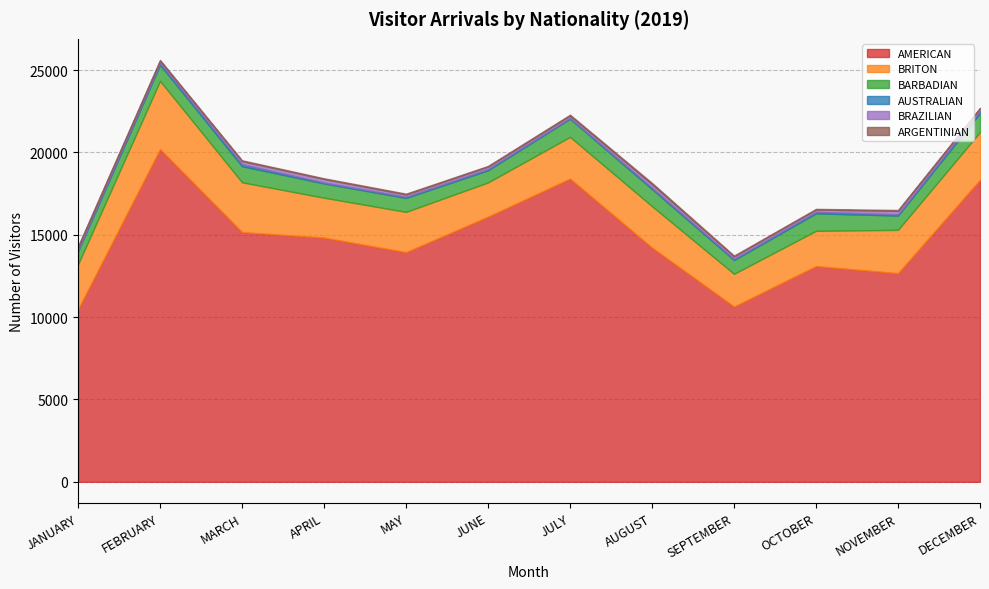

Reading left to right, list all the values displayed in this chart.

AMERICAN: 10465	20197	15157	14823	13939	16095	18404	14216	10636	13095	12665	18333
BRITON: 2738	4144	3027	2426	2449	2081	2537	2516	1992	2143	2632	2901
BARBADIAN: 800	979	978	864	849	739	1103	1040	838	1061	867	1150
AUSTRALIAN: 69	104	118	57	65	72	47	83	63	89	77	125
BRAZILIAN: 166	144	191	213	141	151	143	214	157	144	204	163
ARGENTINIAN: 67	45	50	45	52	42	55	79	48	39	59	35